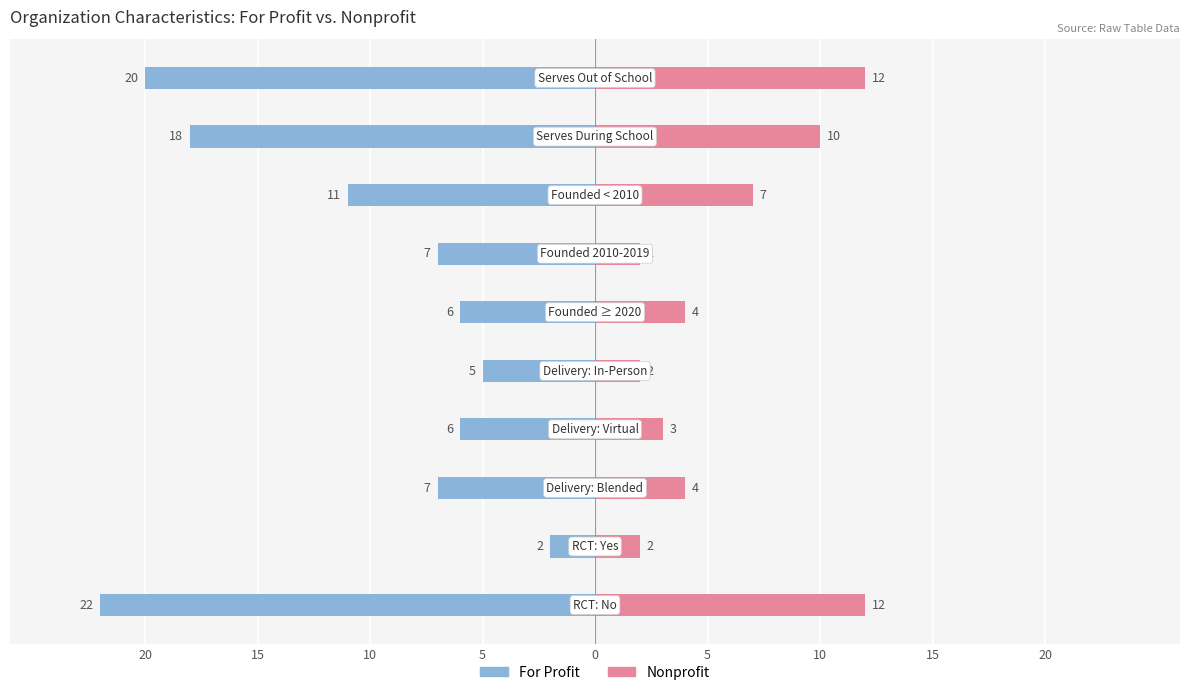

Which series has the largest range (max minus min)?

For Profit